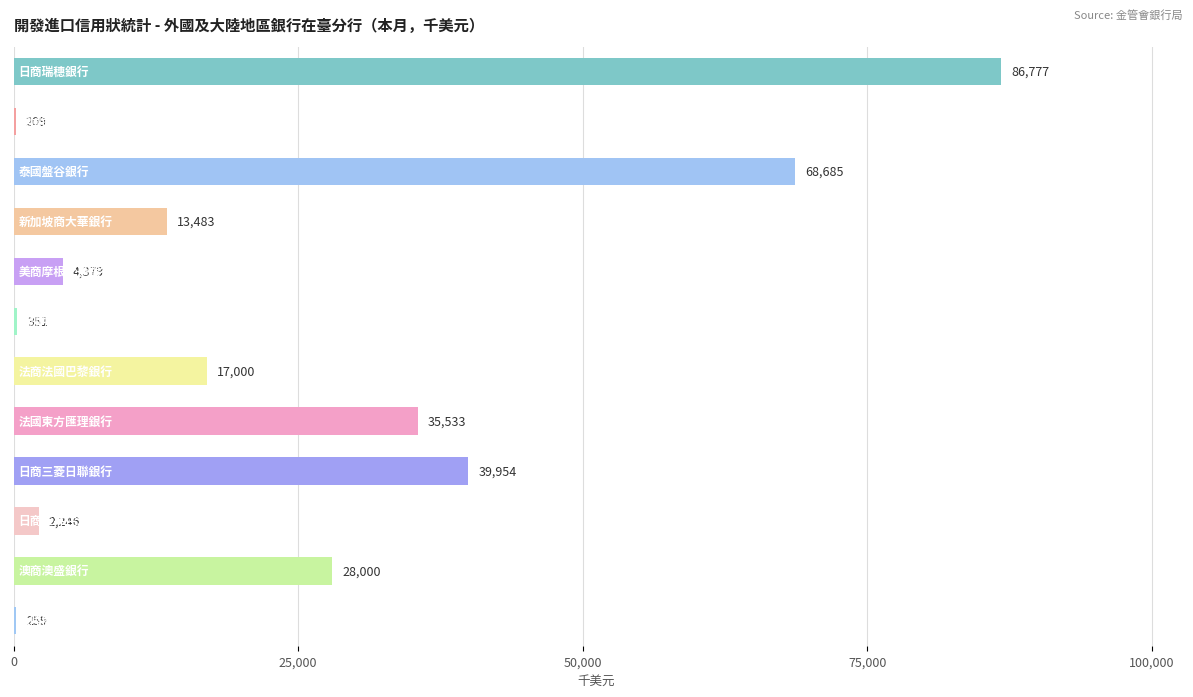

What is the sum of all values?

296876